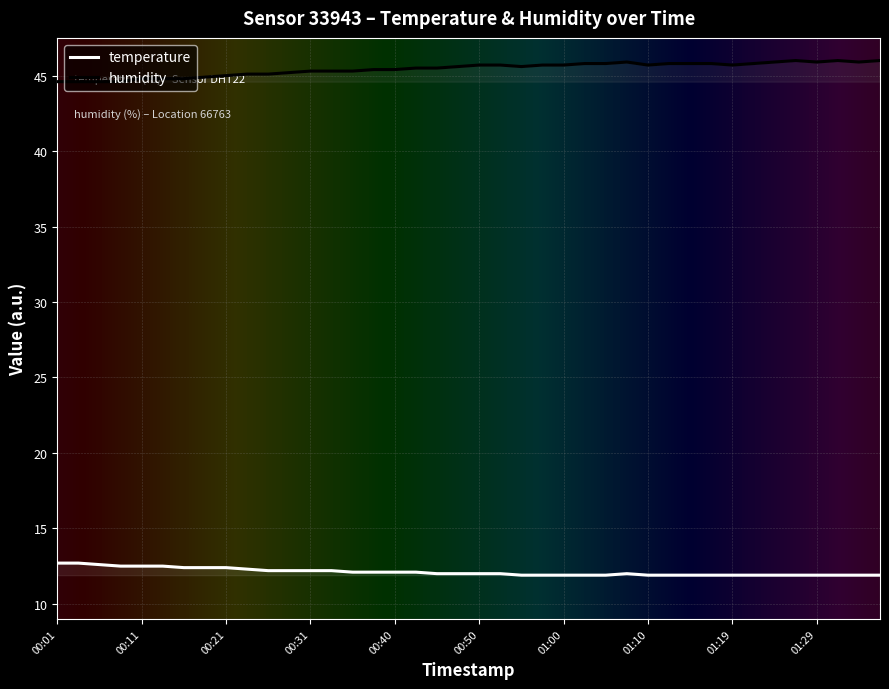

Rank the series at 01:00 from lowest to highest value.

temperature, humidity